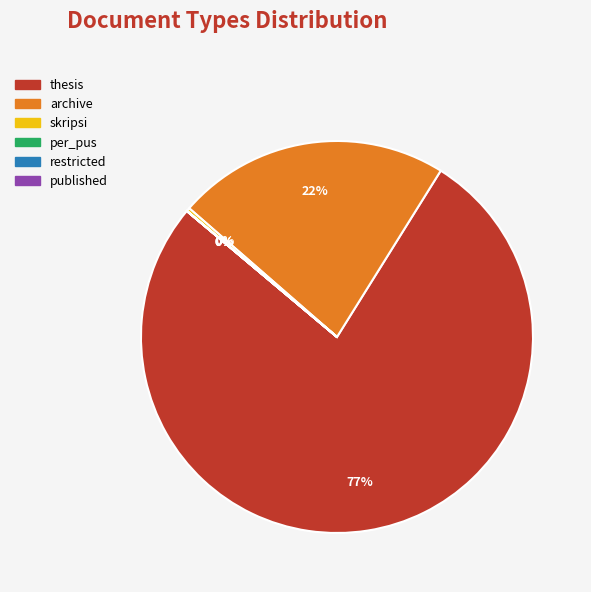

Is there a majority slice in this chart?

Yes